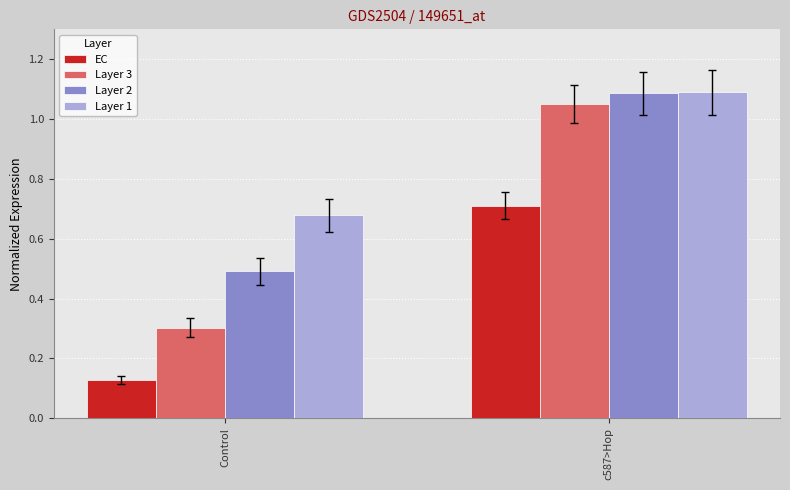

What is the sum of the Layer 1 values at Control and c587>Hop?

1.8